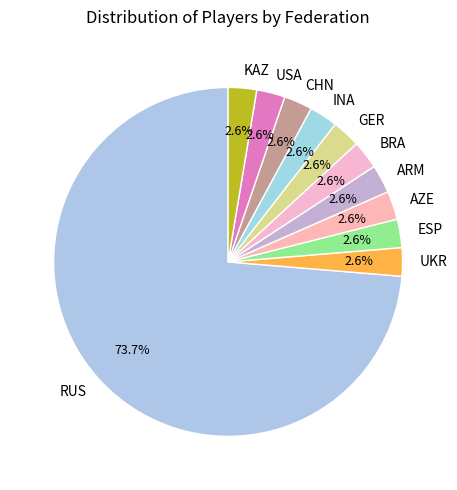

How much of the chart is everything except ESP?

97.4%